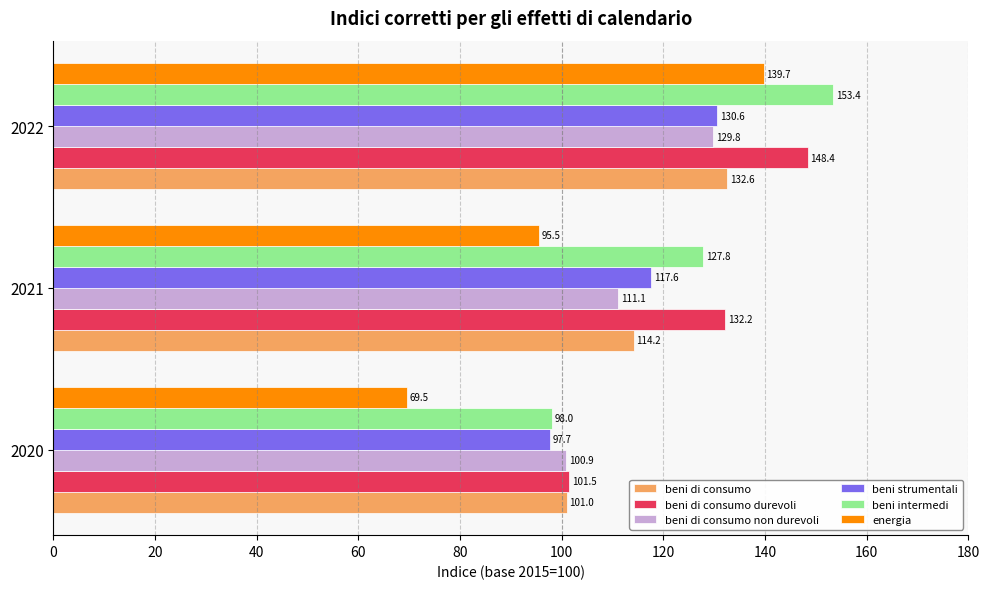

What is the sum of the beni strumentali values at 2021 and 2020?

215.3